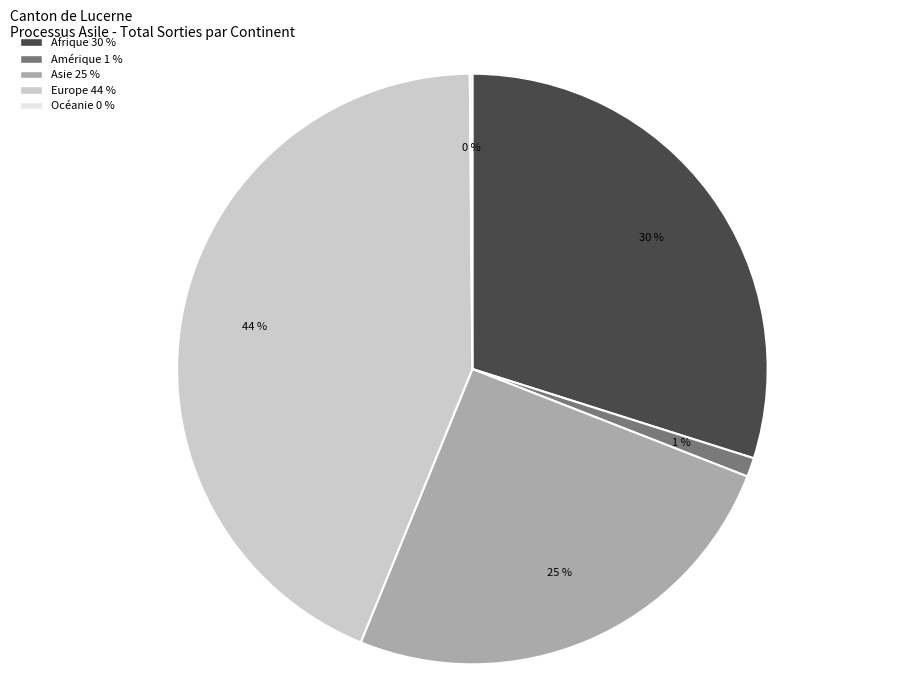

Approximately how many times larger is the value at Afrique compared to Asie?

1.2